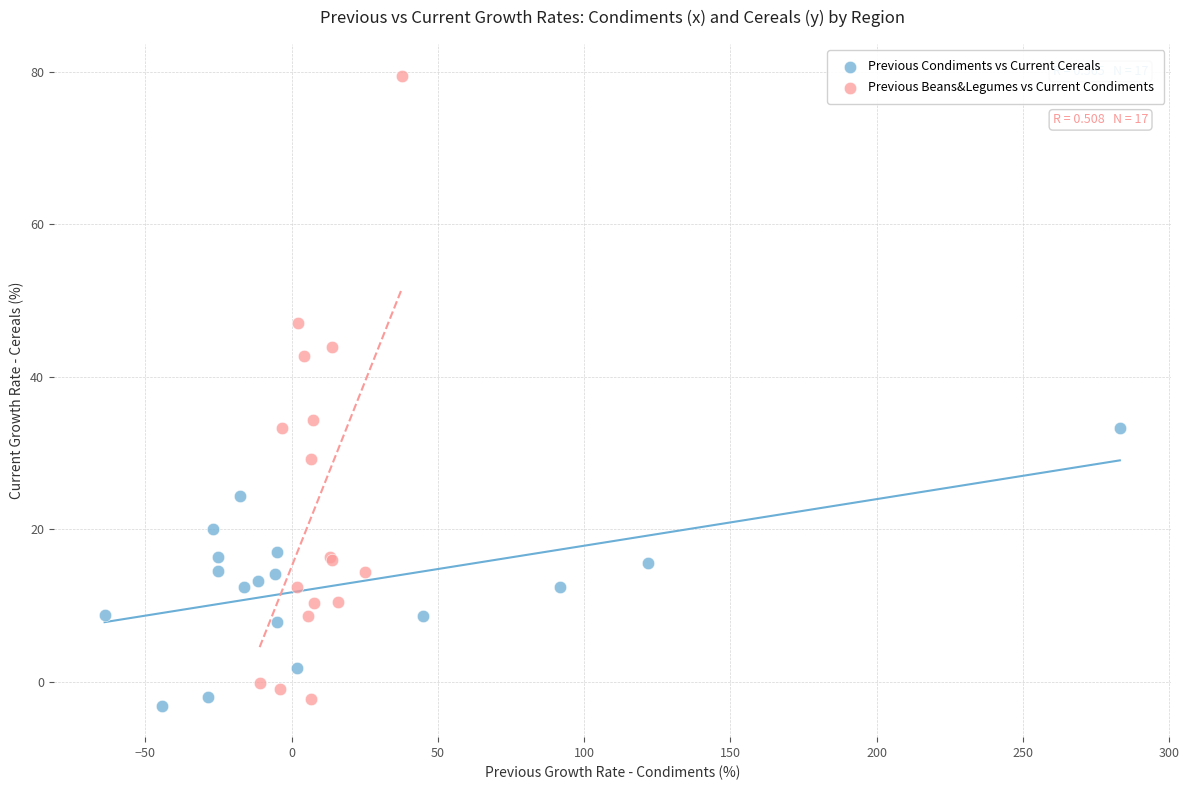

Which series has the largest Y range (max minus min)?

Previous Beans&Legumes vs Current Condiments